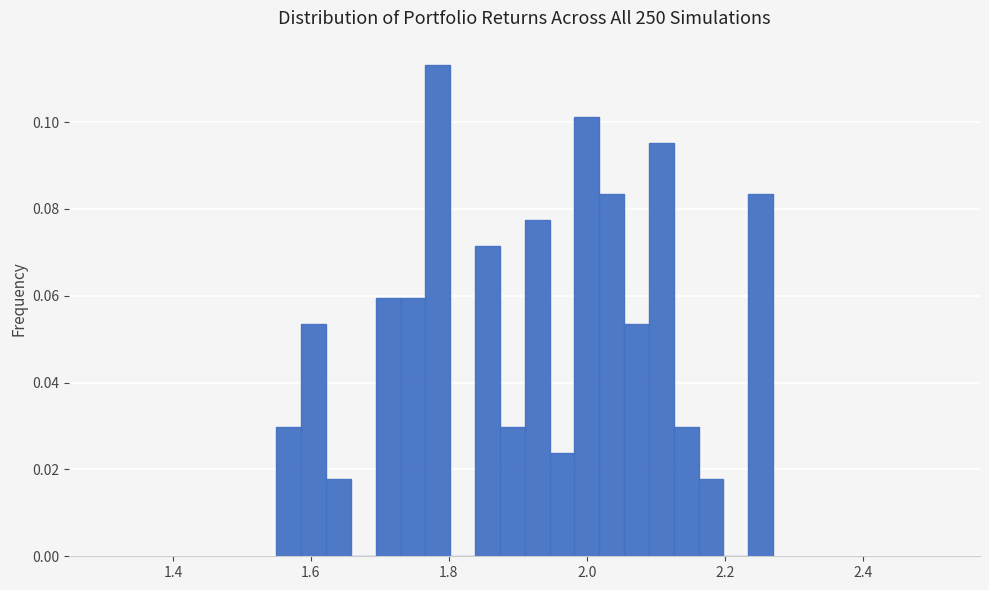

Around what value on the x-axis is the tallest bar? Give the approximate position of its centre, as read against the axis.

1.78